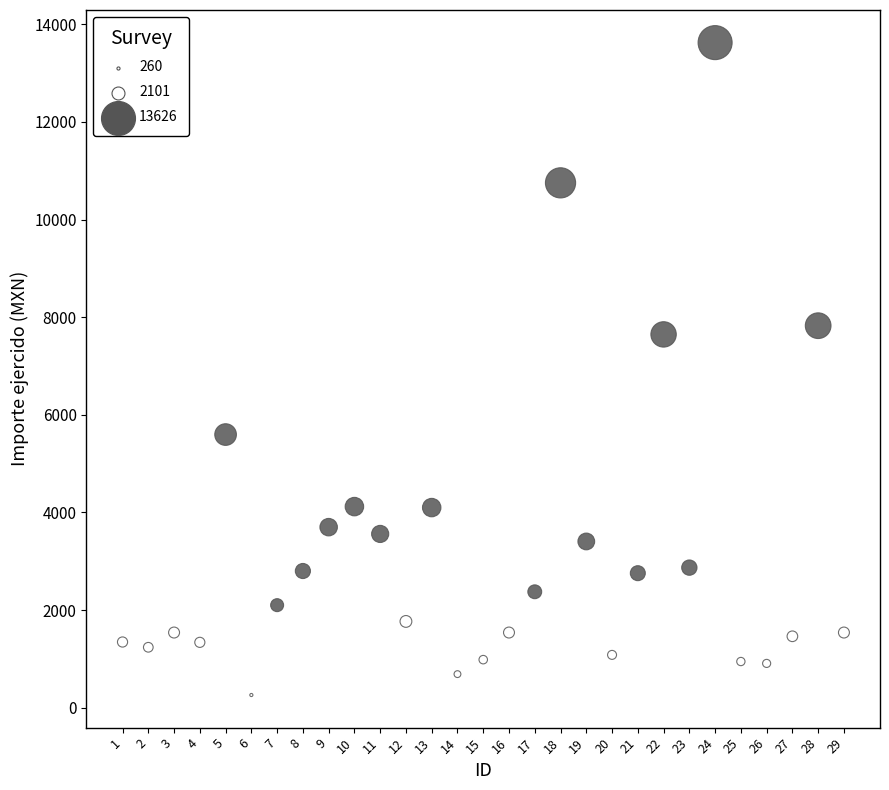

What is the range of Y values (max minus min)?

13366.0